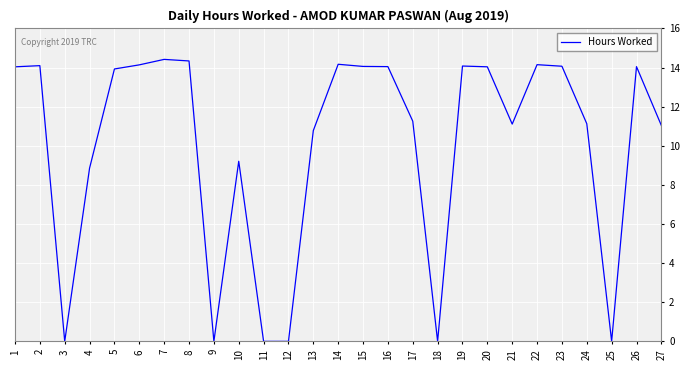

Read the value at 5.

13.9